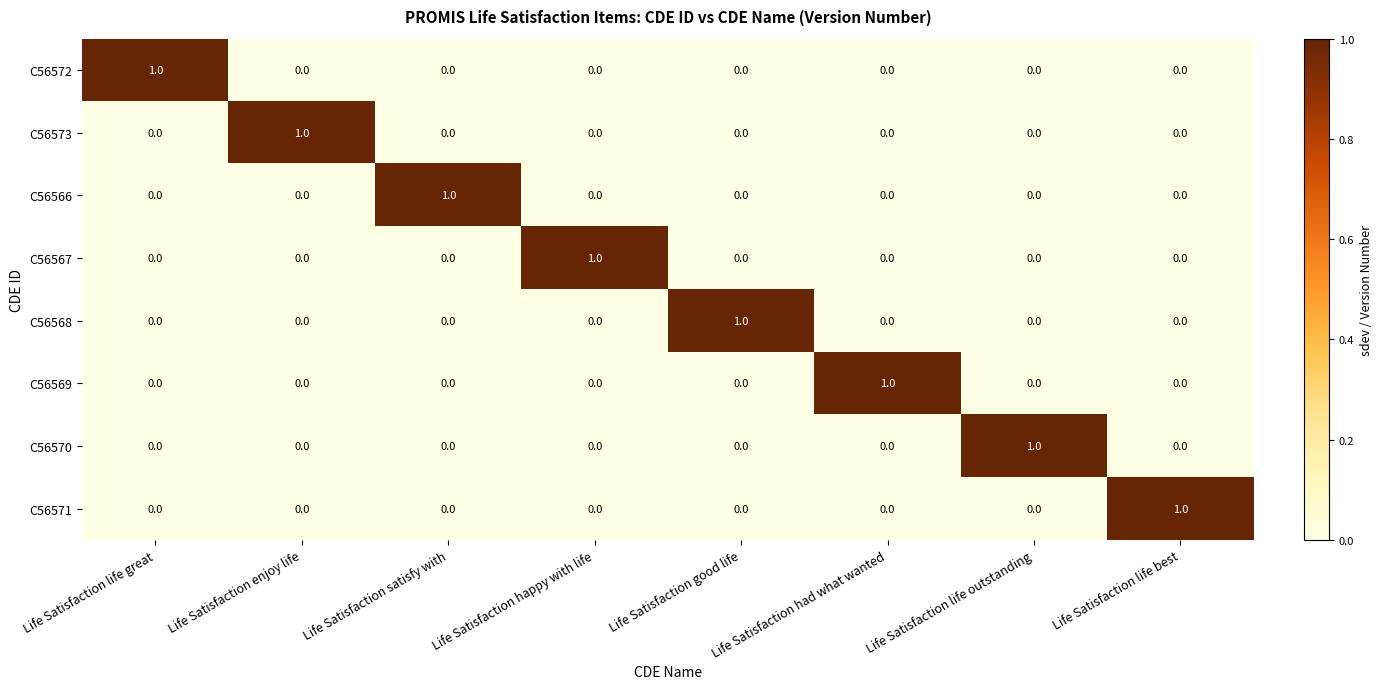

Is it true that C56568 equals 0 at Life Satisfaction had what wanted?

True